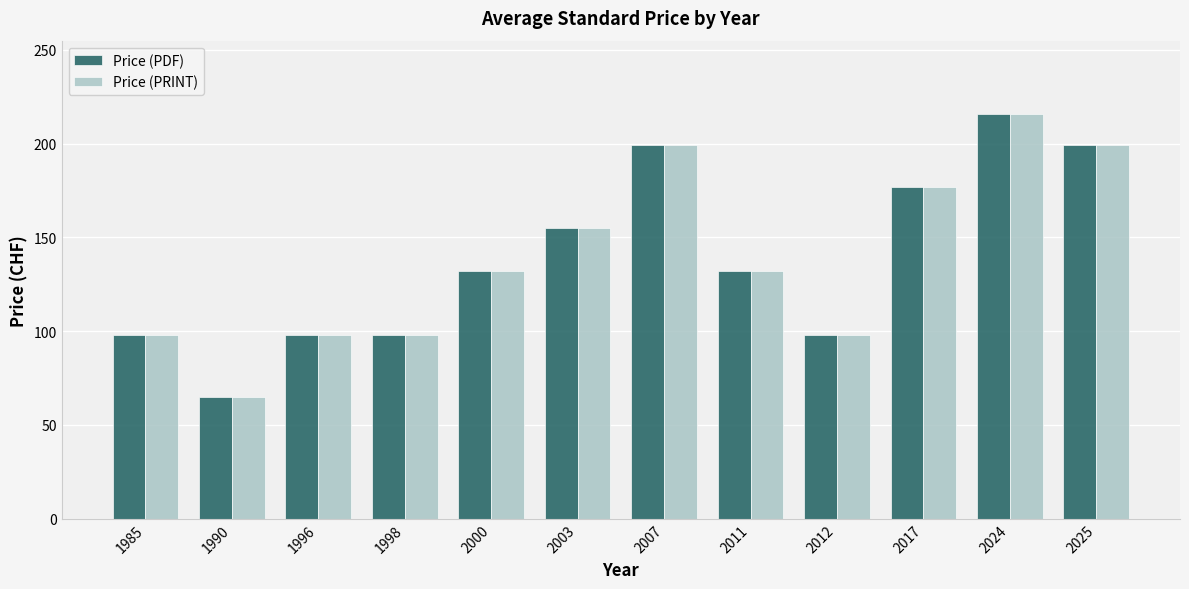

Count the Price (PDF) values in the range 98 to 199.

10